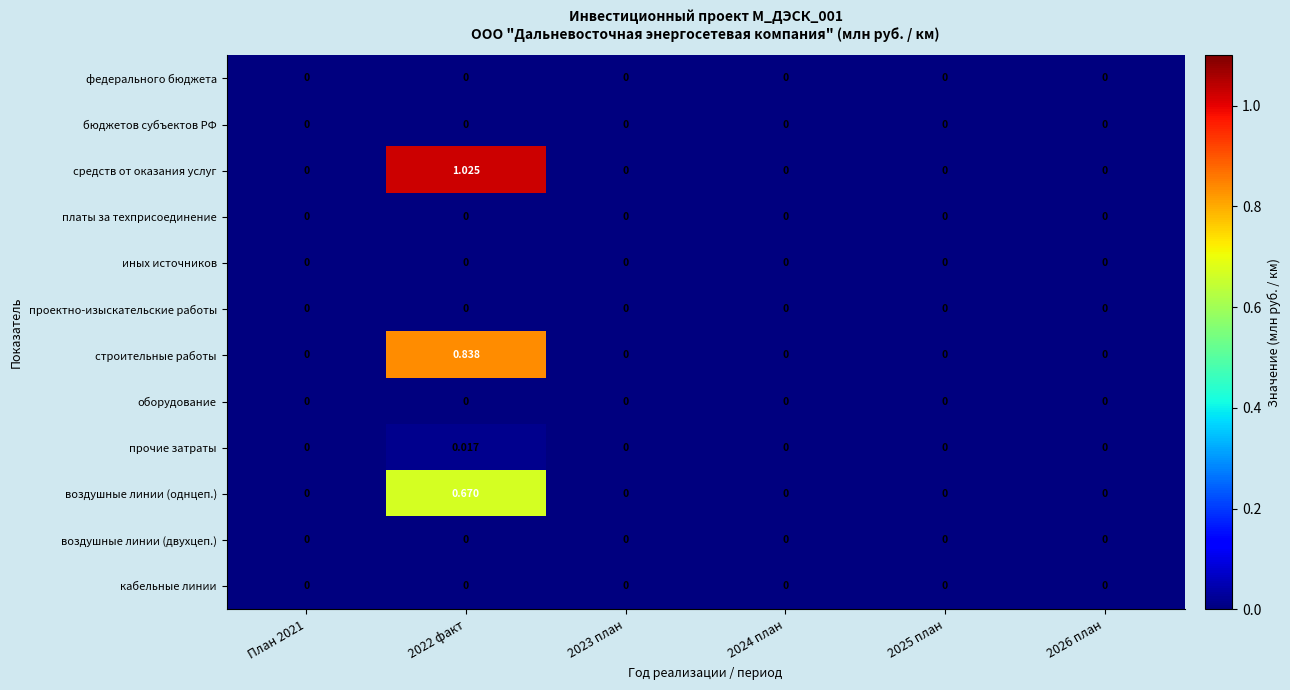

Which series has the largest total across all categories?

средств от оказания услуг